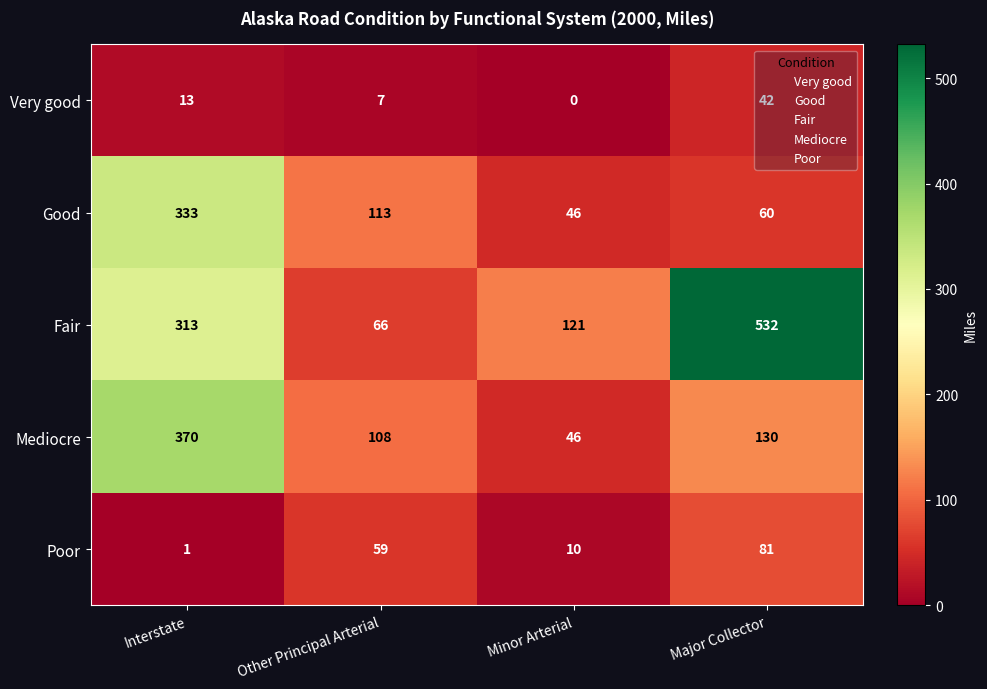

Rank the series by their maximum value, from lowest to highest.

Very good, Poor, Good, Mediocre, Fair